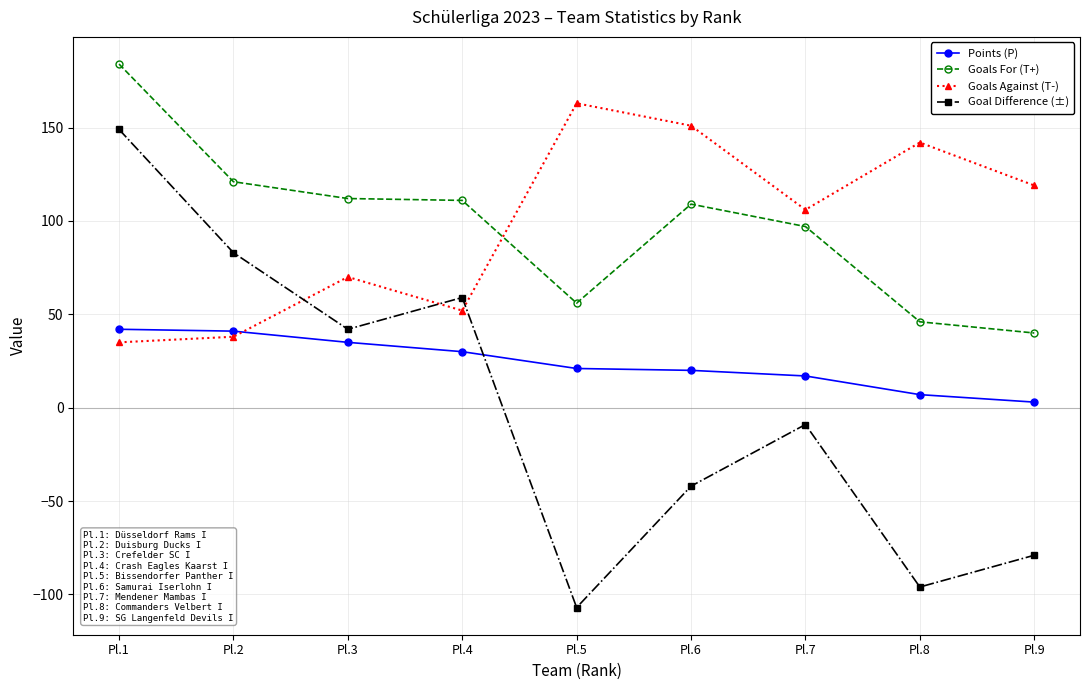

Rank the series by their maximum value, from lowest to highest.

Points (P), Goal Difference (±), Goals Against (T-), Goals For (T+)